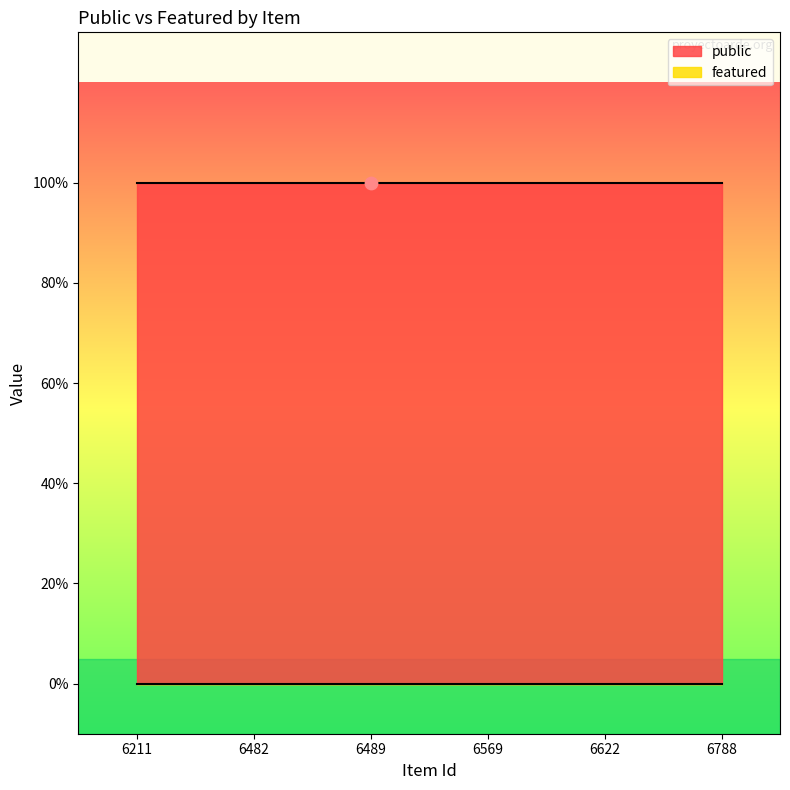

At how many categories does at least one series exceed 0?

6